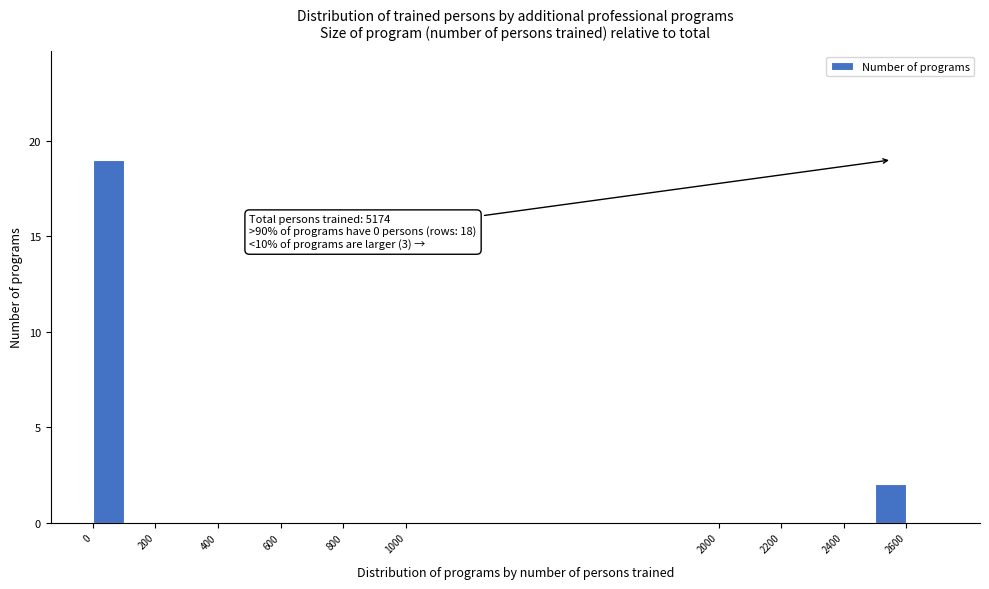

Which range on the x-axis has the tallest bar?

0 to 100